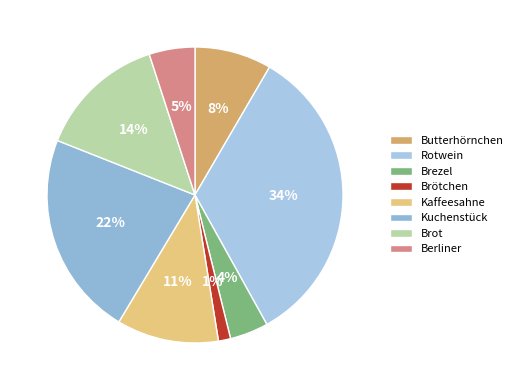

What is the largest slice in the pie chart?

Rotwein